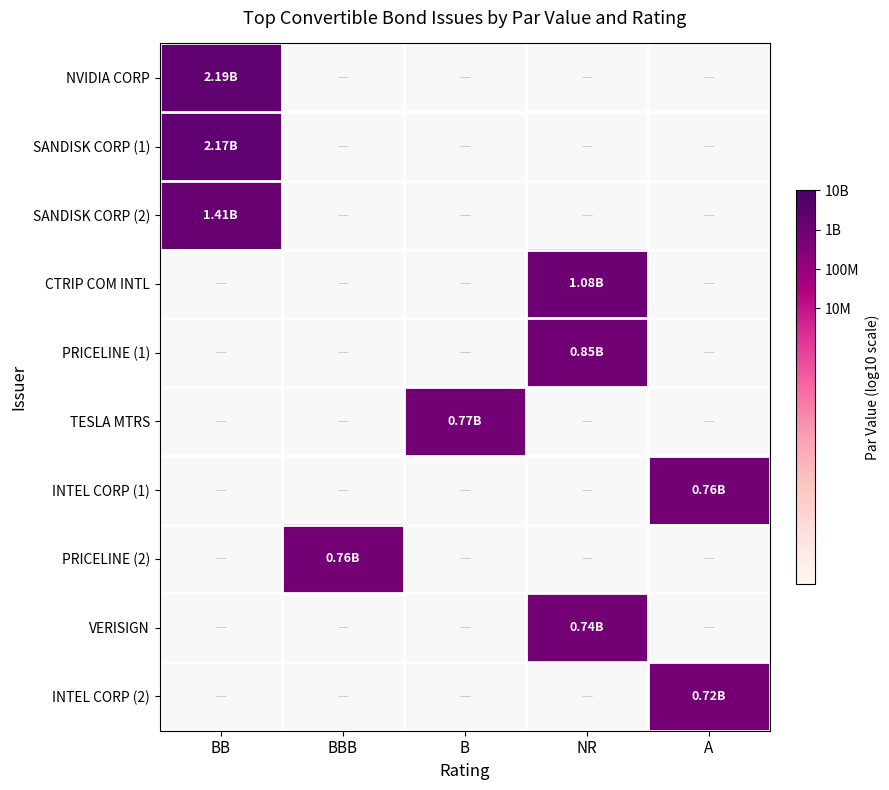

The NVIDIA CORP series shows 3.5 at BB. True or false?

False